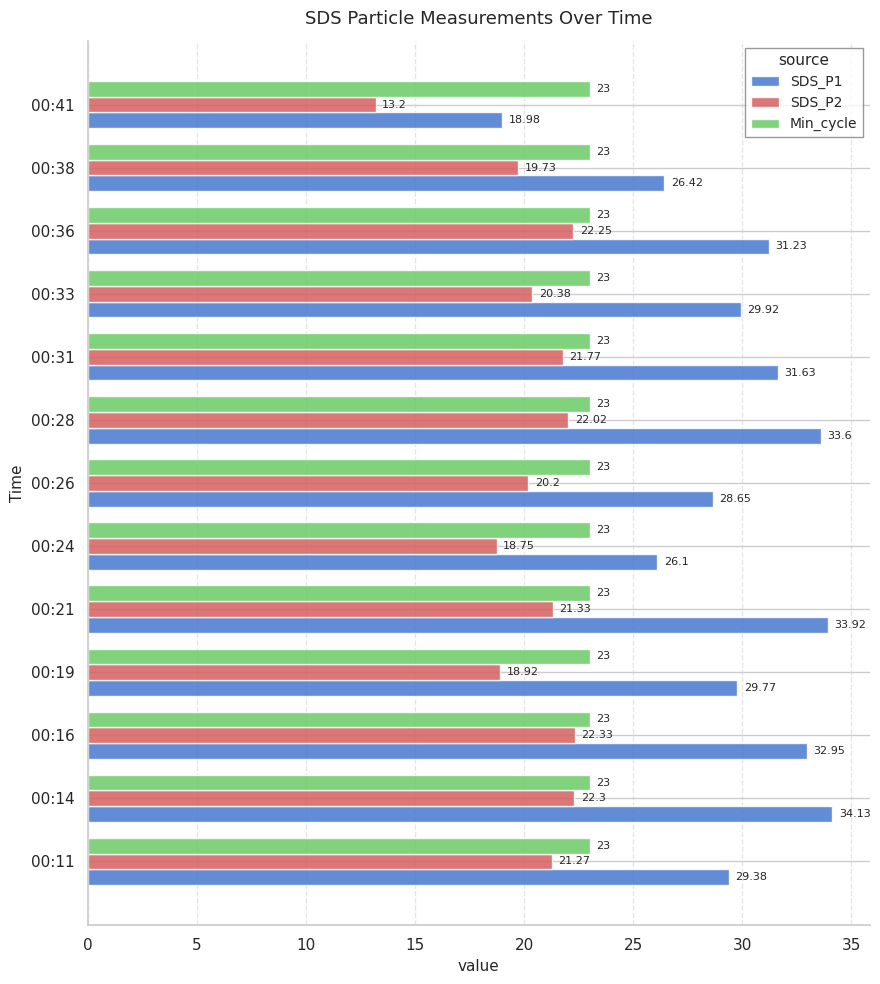

List the series in order of their peak value, lowest first.

SDS_P2, Min_cycle, SDS_P1